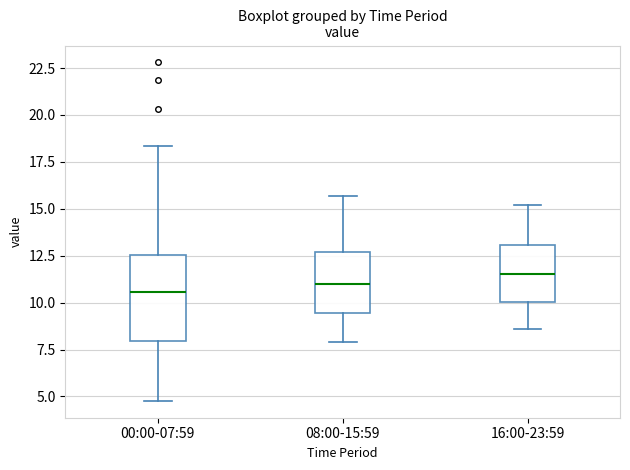

Comparing the boxes themselves (not the whiskers), which one is the tallest?

00:00-07:59